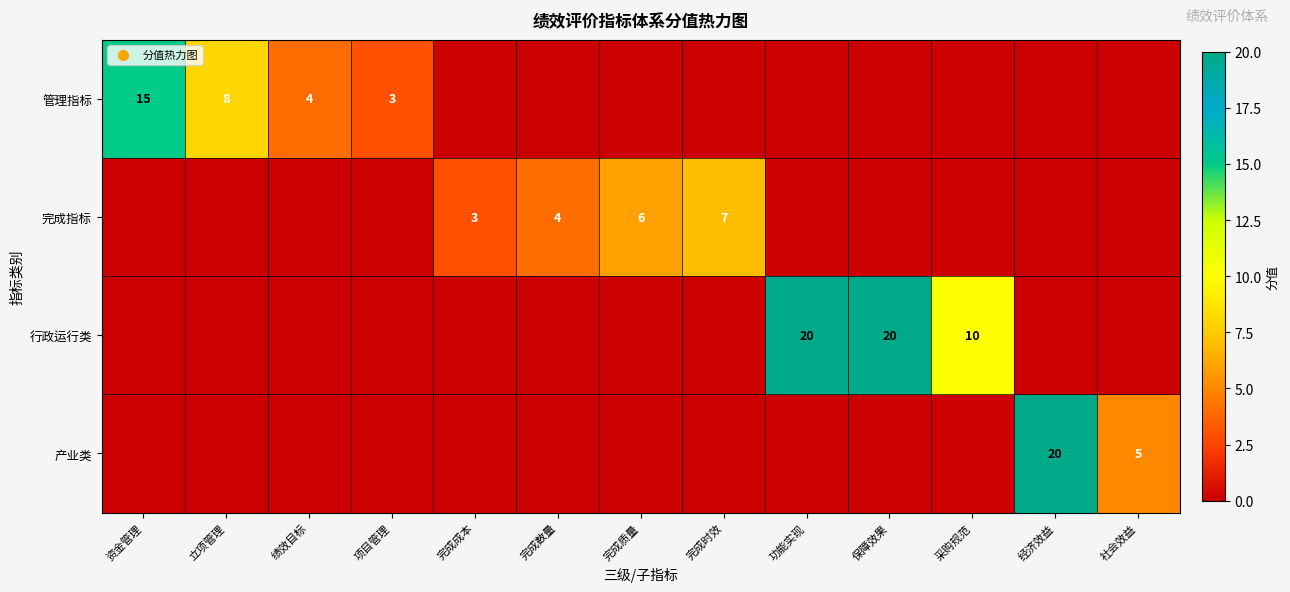

True or false: 管理指标 has a value of 3 at 项目管理.

True